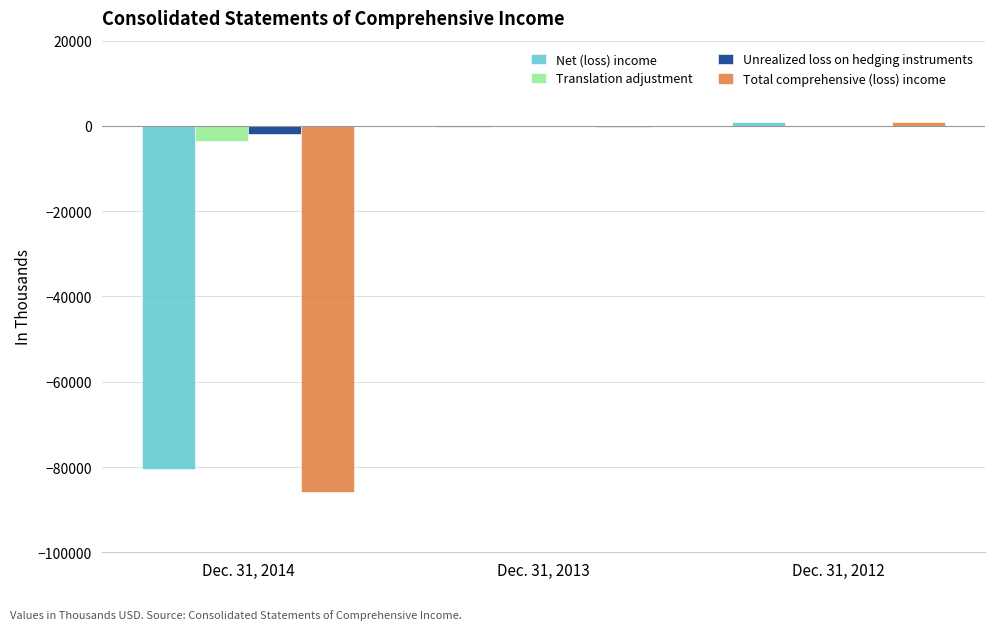

True or false: Total comprehensive (loss) income has a value of -282 at Dec. 31, 2013.

True